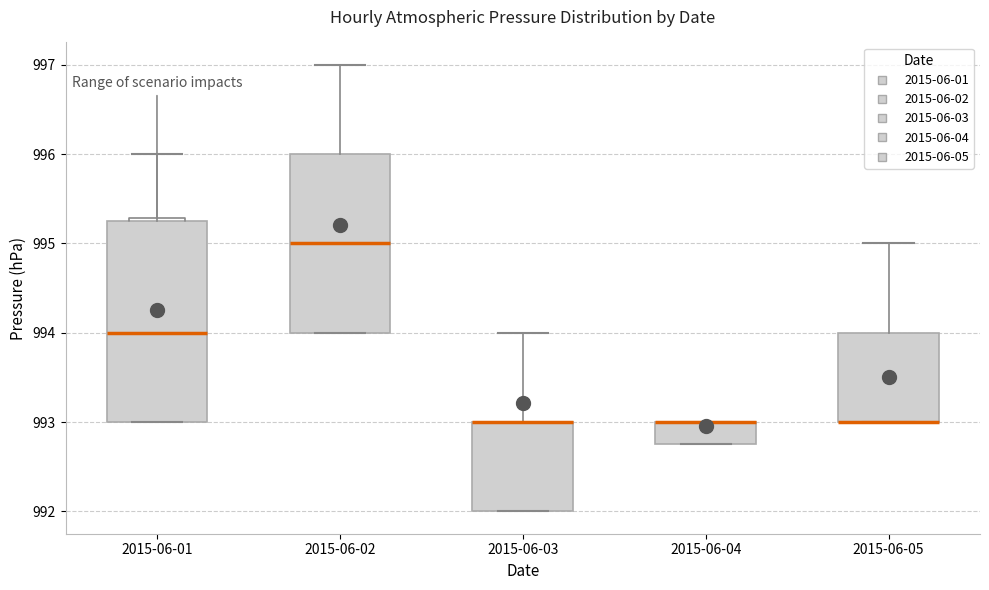

Which box is the tallest, from its lower edge to its upper edge?

2015-06-01